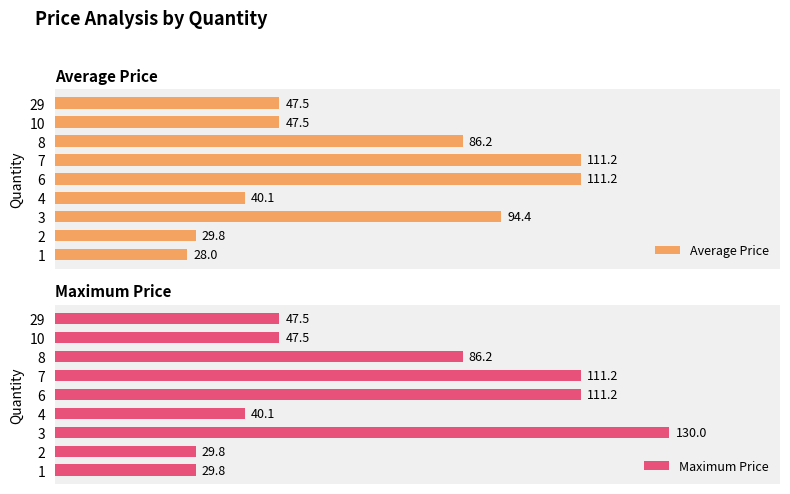

List the series in order of their overall mean, highest first.

Maximum Price, Average Price